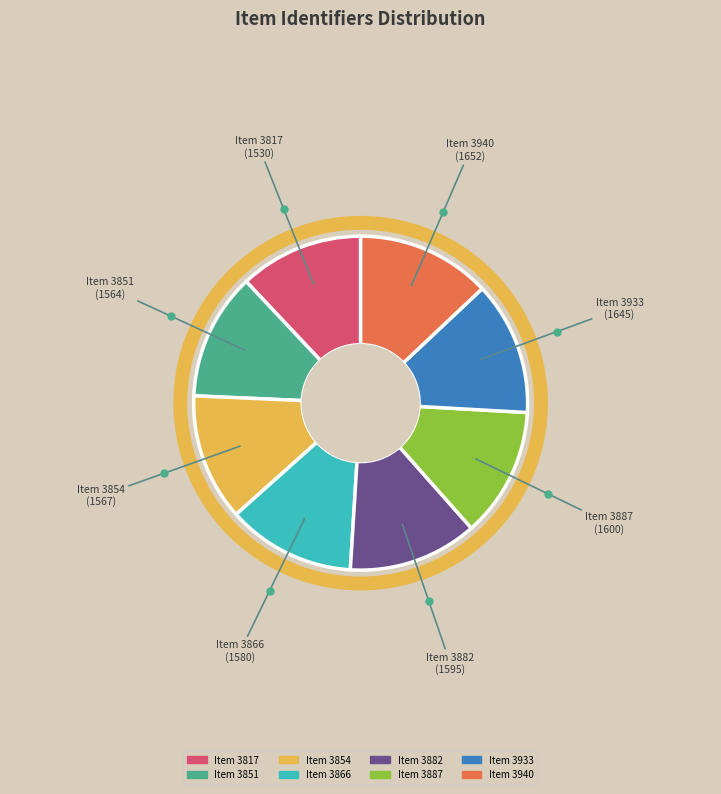

Is there a majority slice in this chart?

No